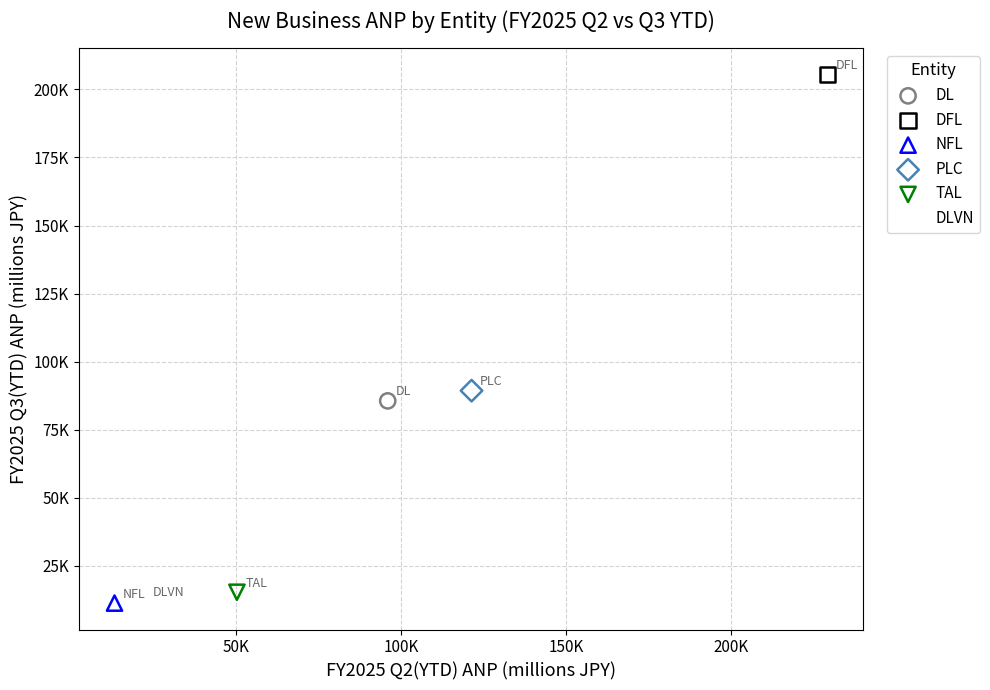

Which series reaches the maximum Y coordinate?

DFL